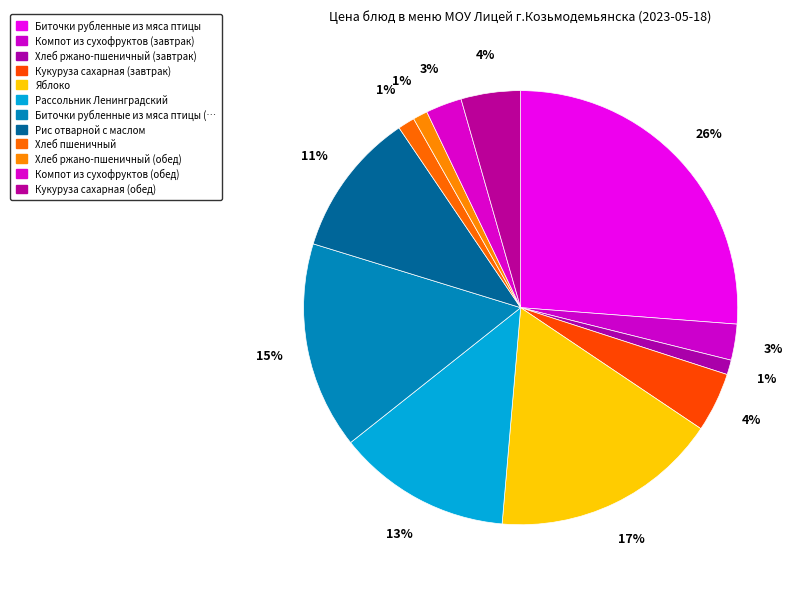

What is the smallest slice in the pie chart?

Хлеб ржано-пшеничный (завтрак)